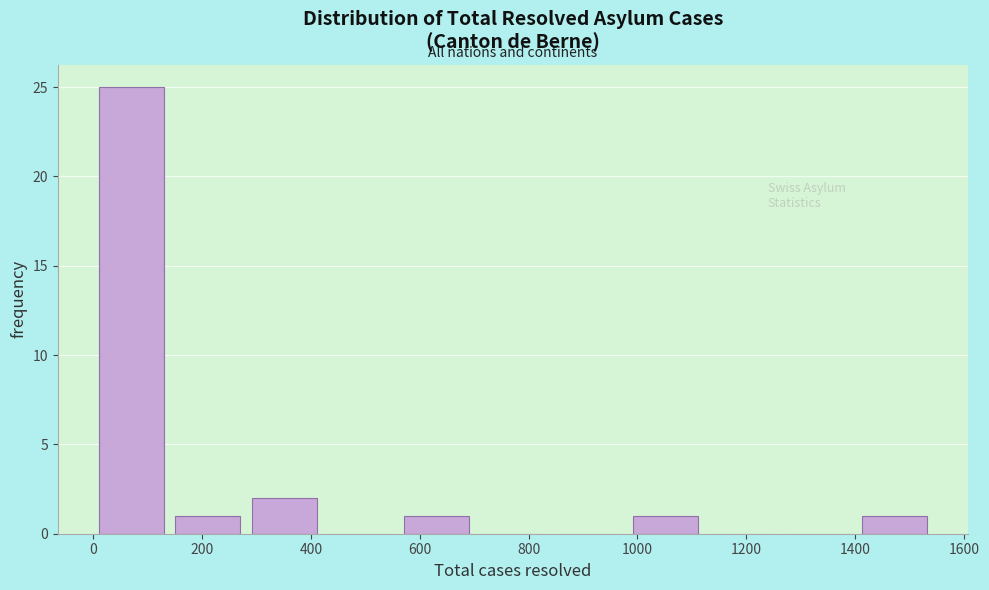

Reading left to right, transcribe this chart: for each bar, give the range it covers on the x-axis and its height. Neither the bar edges nor the heights are printed on the chart, so give them approximately, as read against the axes.

0 to 140: 25
140 to 280: 1
280 to 420: 2
420 to 560: 0
560 to 700: 1
700 to 840: 0
840 to 980: 0
980 to 1120: 1
1120 to 1260: 0
1260 to 1400: 0
1400 to 1540: 1